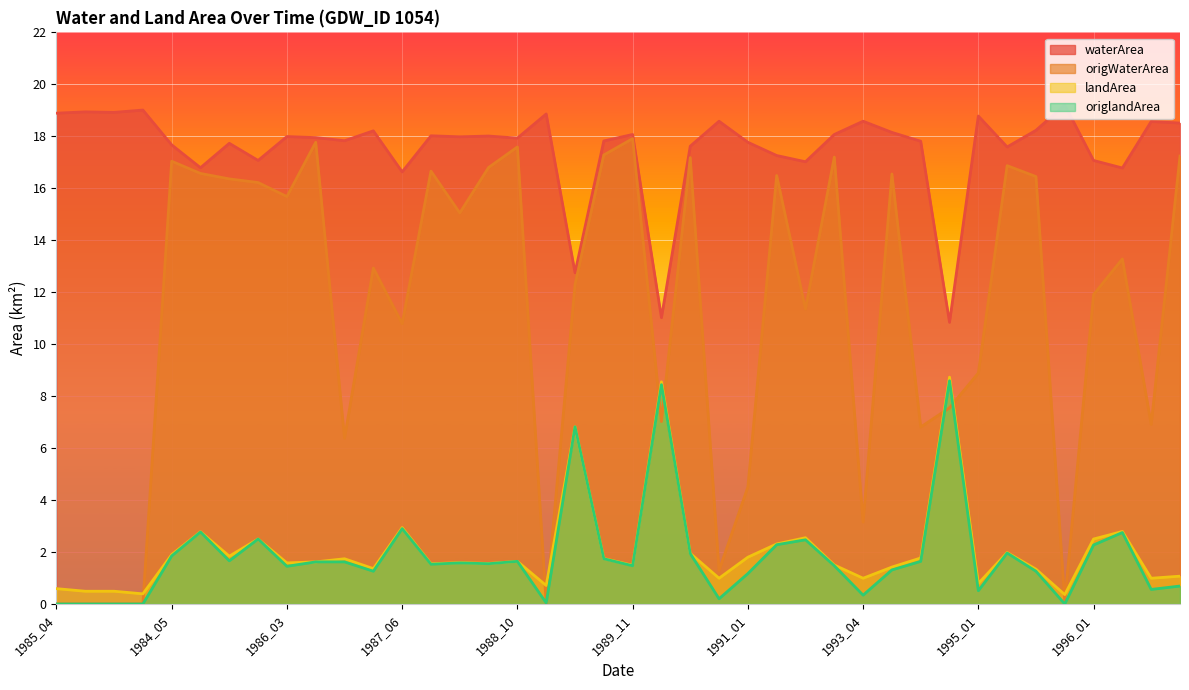

Between 1986_07 and 1988_10, which series saw the biggest shift?

origWaterArea